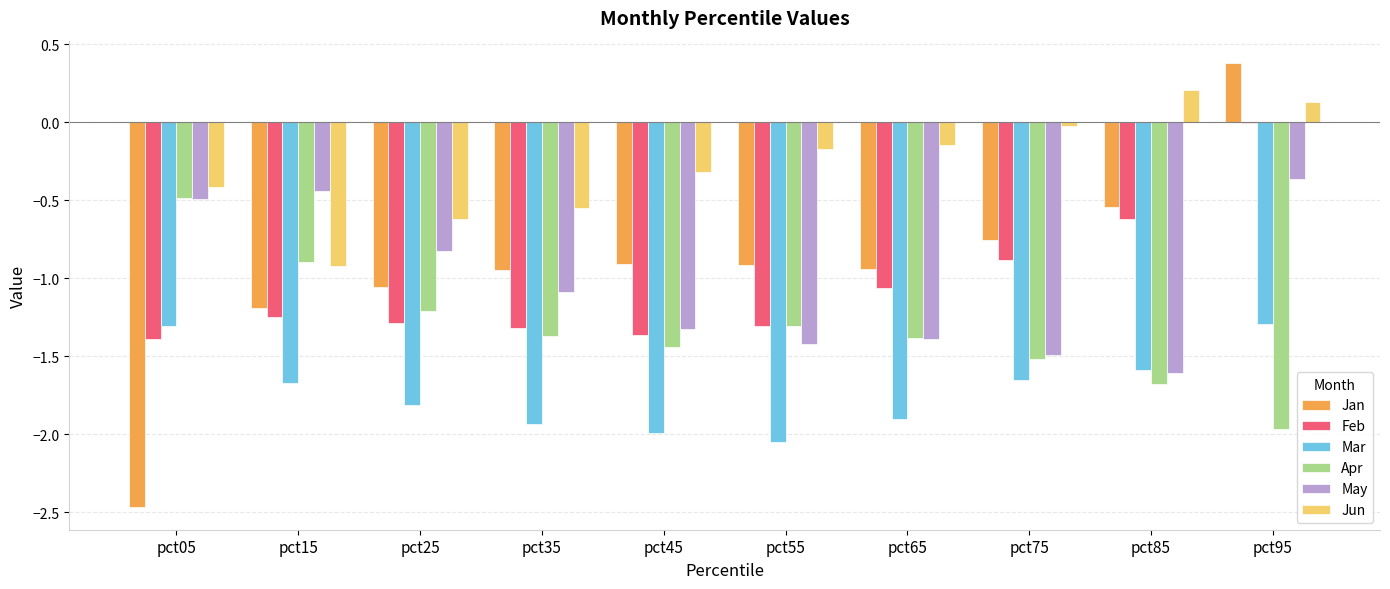

At which label is Apr closest to -1?

pct15